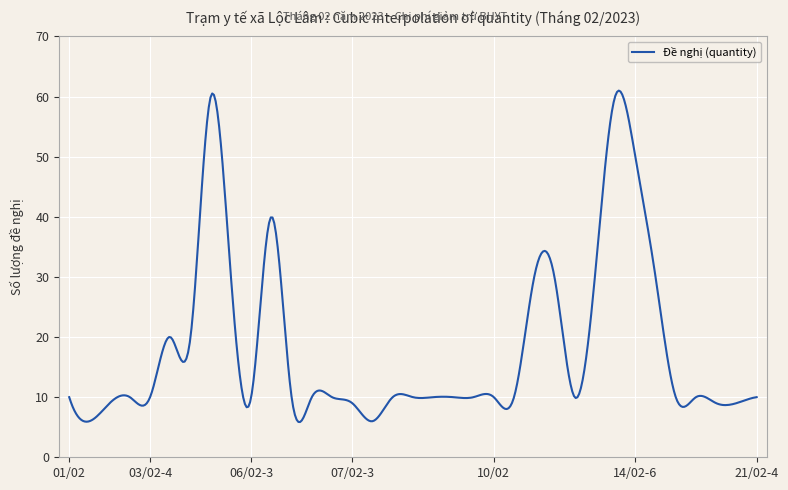

What is the difference between the maximum and minimum values?

55.1